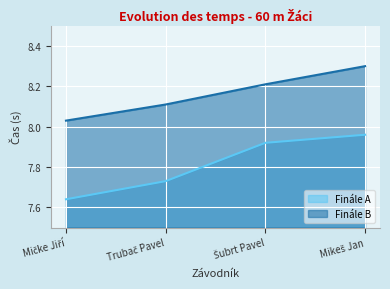

What is the label of the 3rd point from the right?

Trubač Pavel